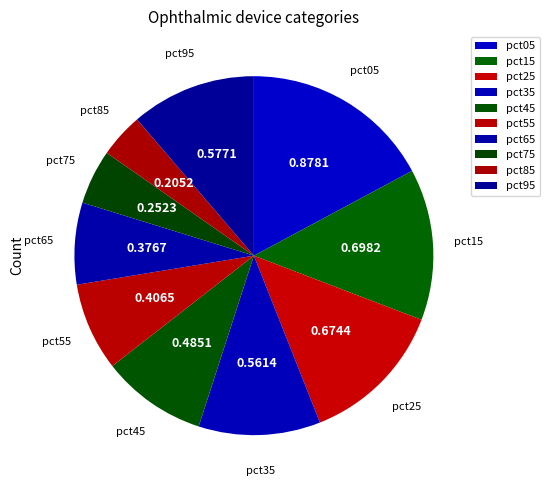

Is pct55 the majority of the pie?

No